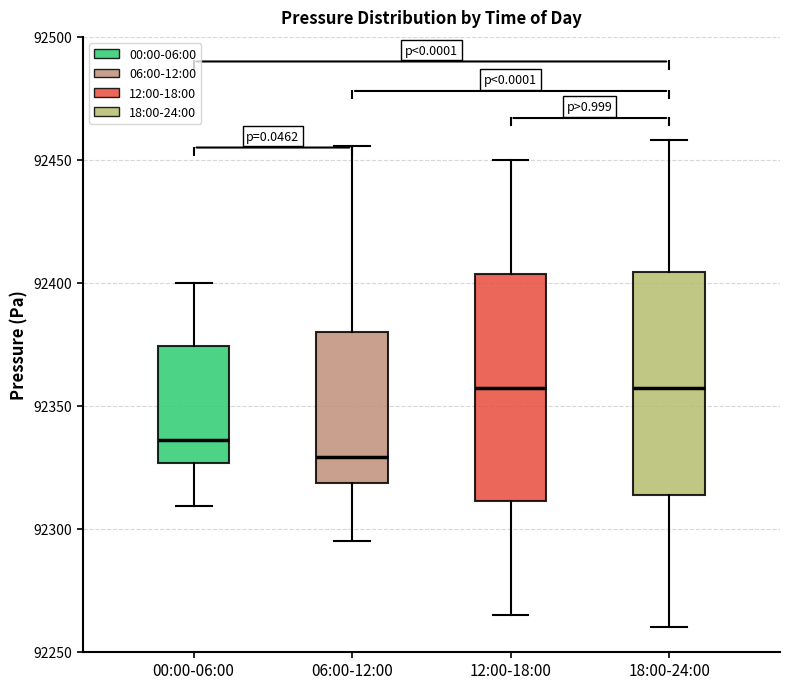

Where does the upper whisker of the box for 00:00-06:00 end on the y-axis? The values are not printed on the chart, so give them approximately, as read against the axis.

92400